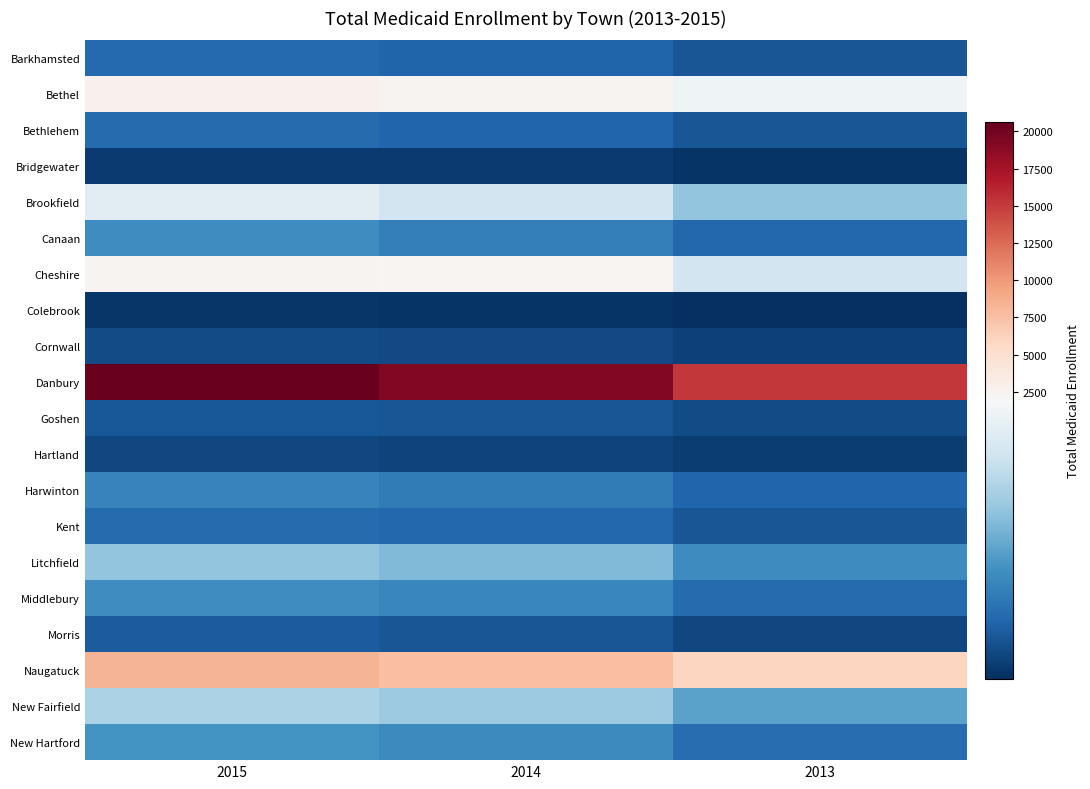

Which series has the largest range (max minus min)?

Danbury